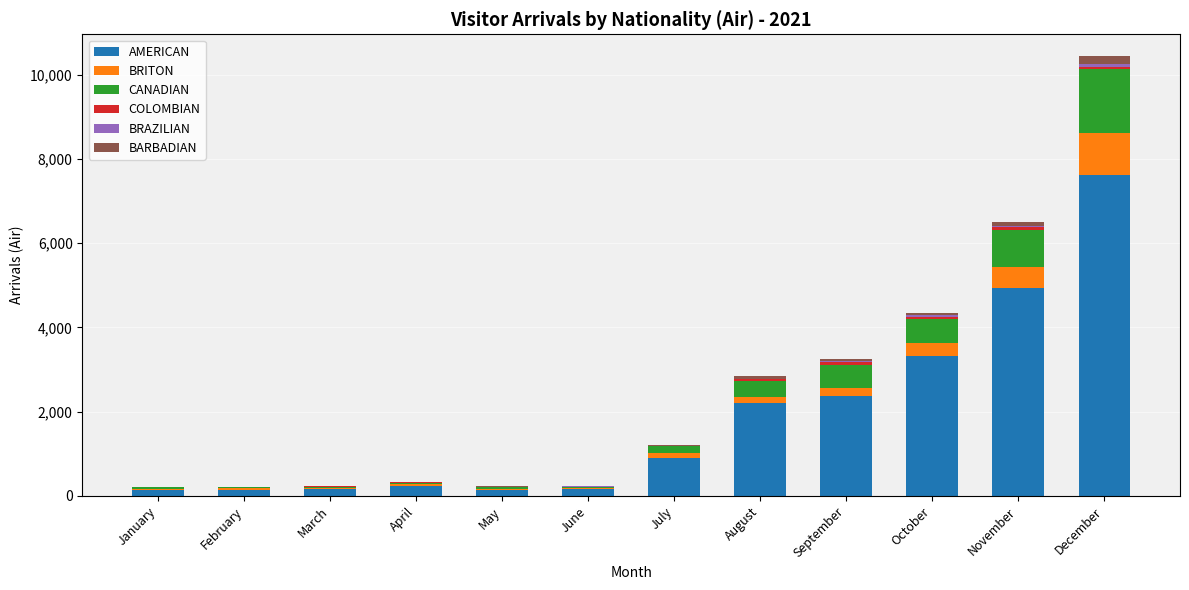

Where is AMERICAN nearest to the value 3880?

October